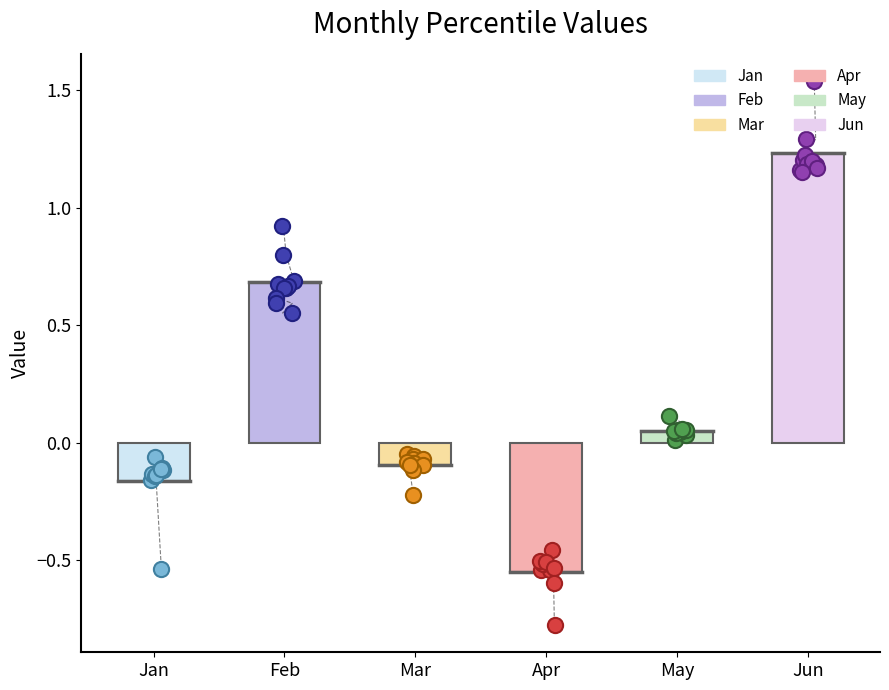

Which series contains the lowest Y value?

Apr